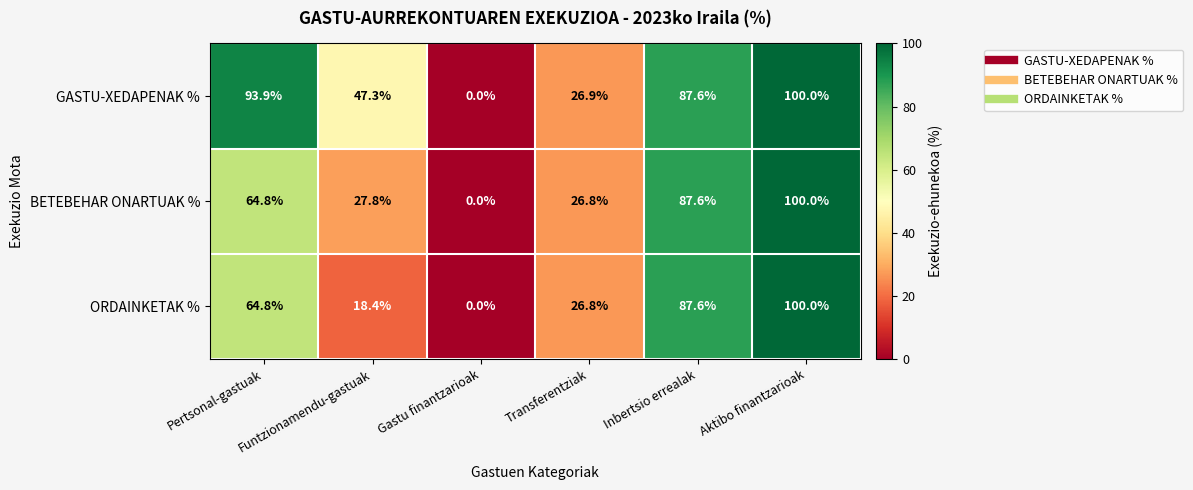

What is the difference between the GASTU-XEDAPENAK % values at Aktibo finantzarioak and Transferentziak?

73.1